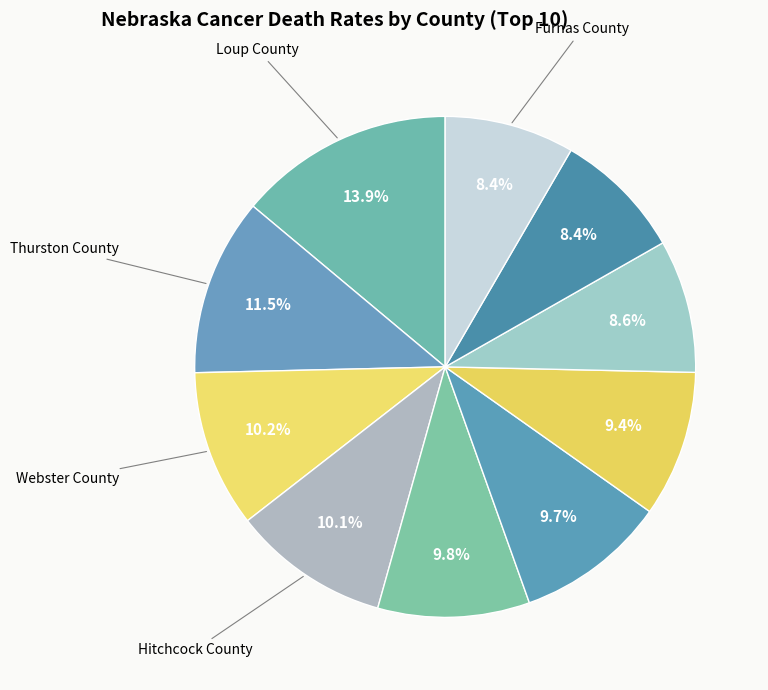

What is the largest slice in the pie chart?

Loup County